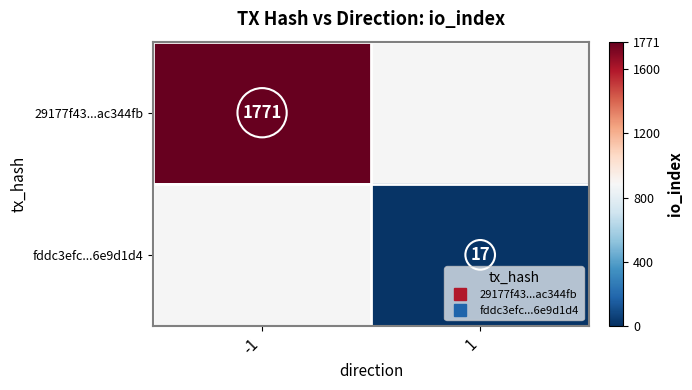

The fddc3efc...6e9d1d4 series shows 30.4 at 1. True or false?

False